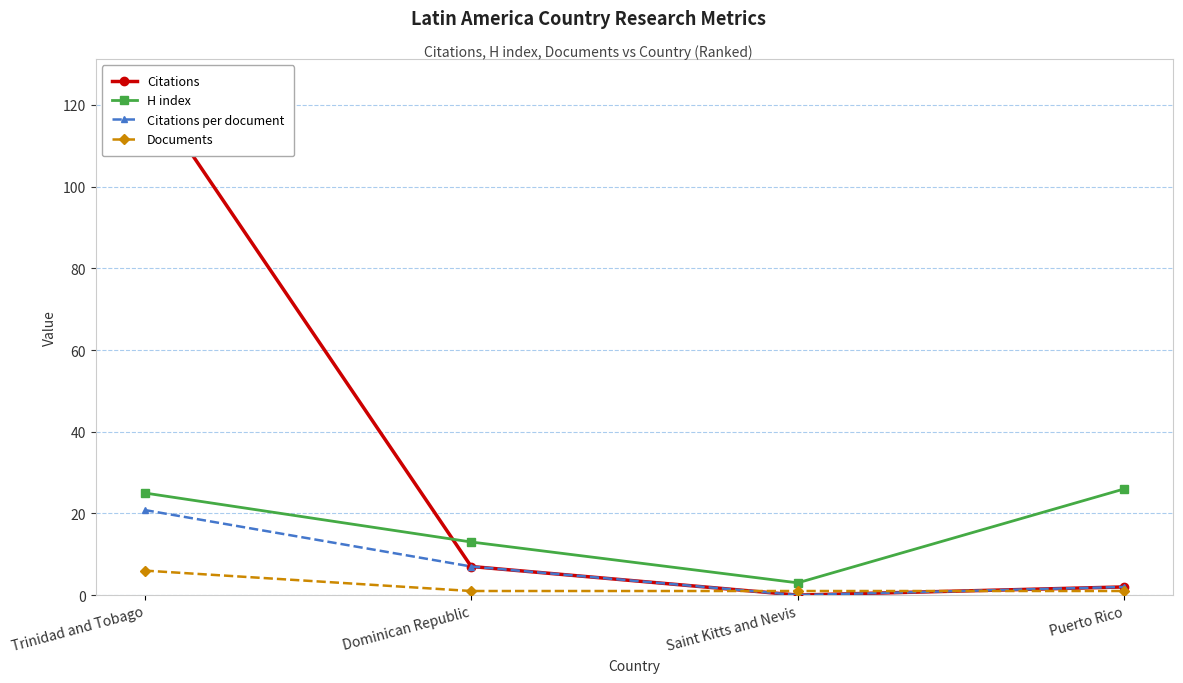

Reading left to right, transcribe all the data shown in this chart.

Citations: Trinidad and Tobago=125.0	Dominican Republic=7.0	Saint Kitts and Nevis=0.0	Puerto Rico=2.0
H index: Trinidad and Tobago=25.0	Dominican Republic=13.0	Saint Kitts and Nevis=3.0	Puerto Rico=26.0
Citations per document: Trinidad and Tobago=20.8	Dominican Republic=7.0	Saint Kitts and Nevis=0.0	Puerto Rico=2.0
Documents: Trinidad and Tobago=6.0	Dominican Republic=1.0	Saint Kitts and Nevis=1.0	Puerto Rico=1.0